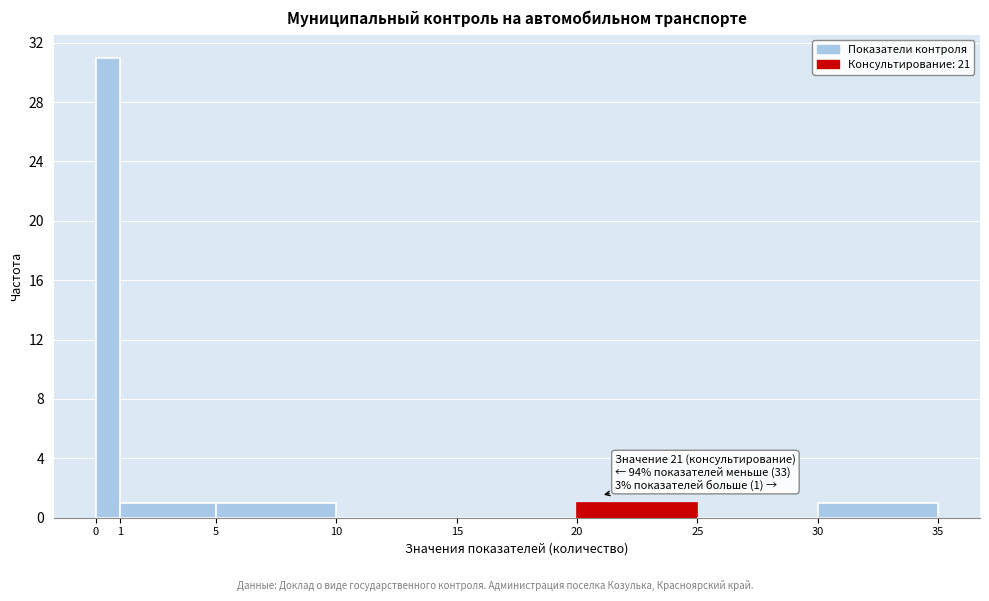

Which range on the x-axis has the tallest bar?

0 to 1